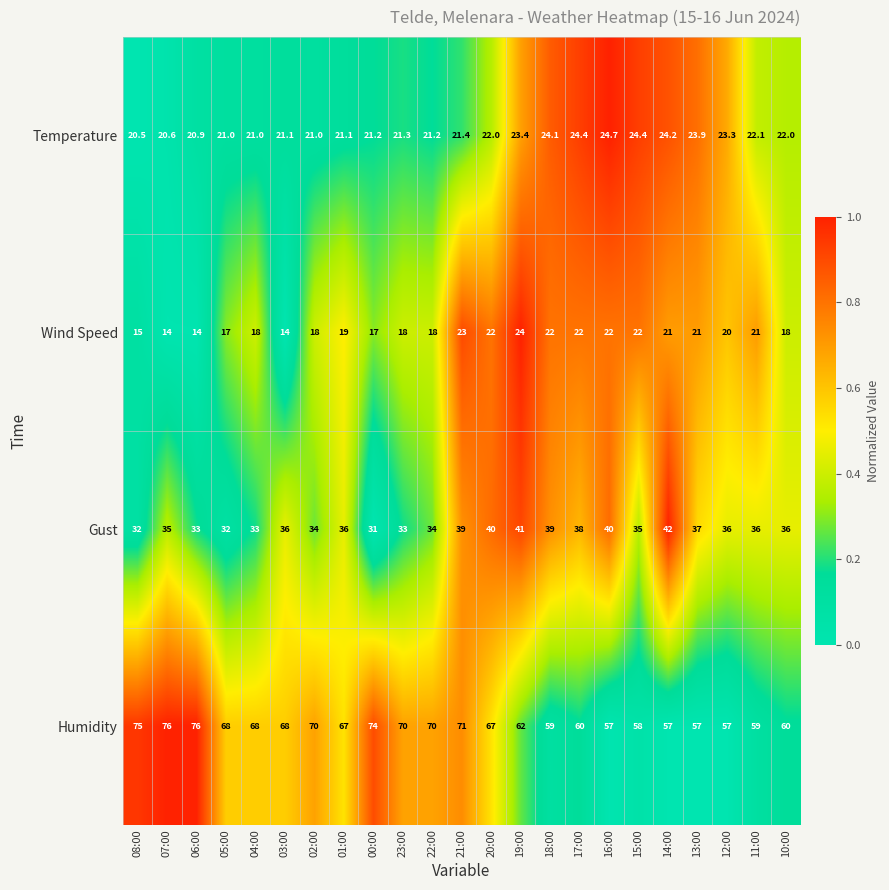

What is the difference between the highest and lowest values at 22:00?

52.0